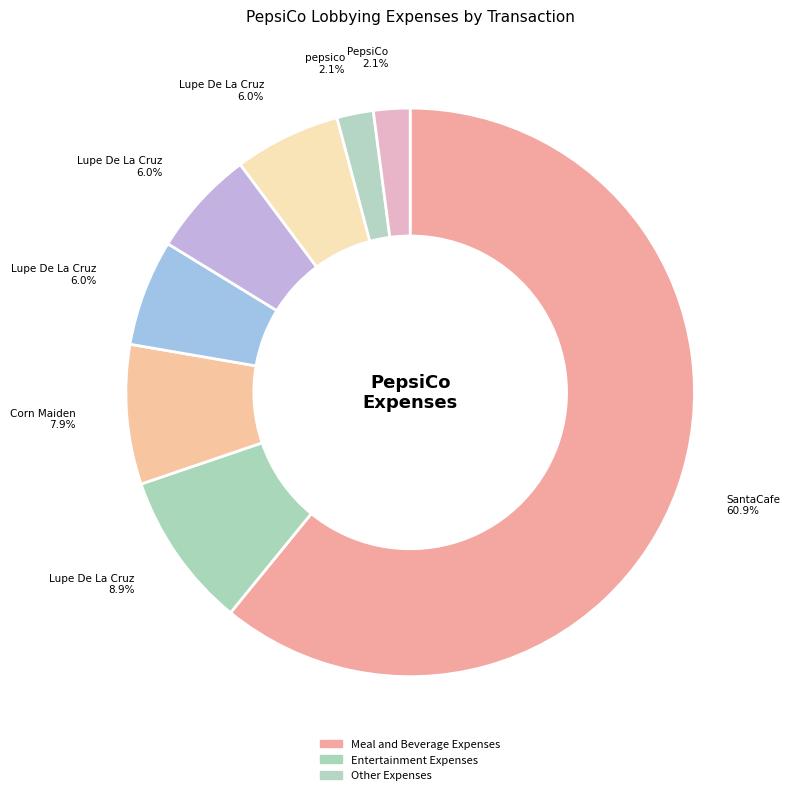

How many segments does this pie chart have?

8